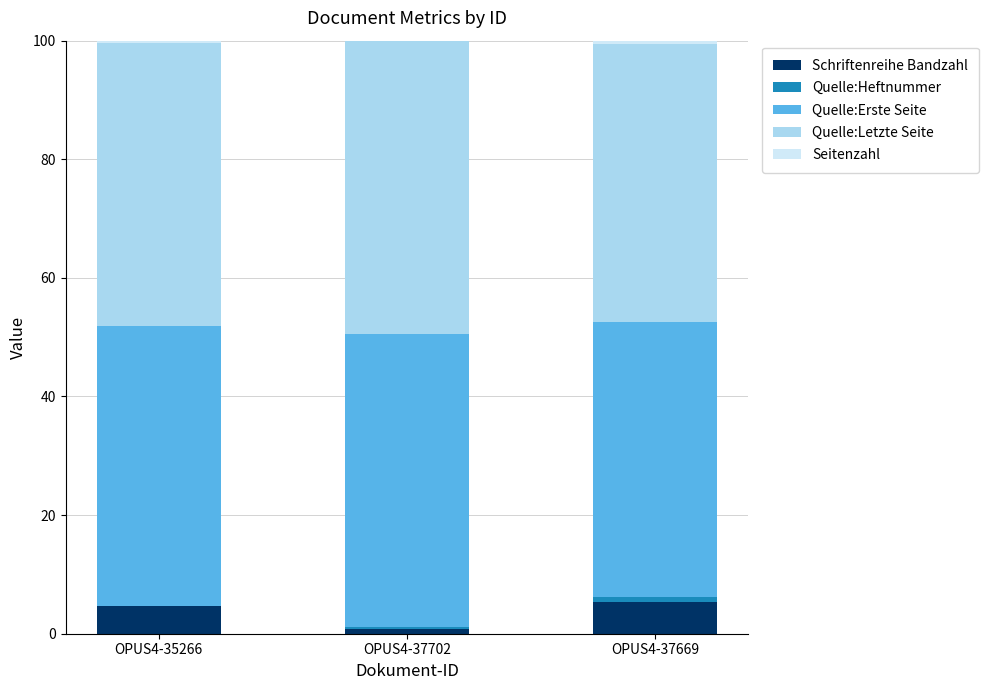

What is the sum of all Schriftenreihe Bandzahl values?

10.8